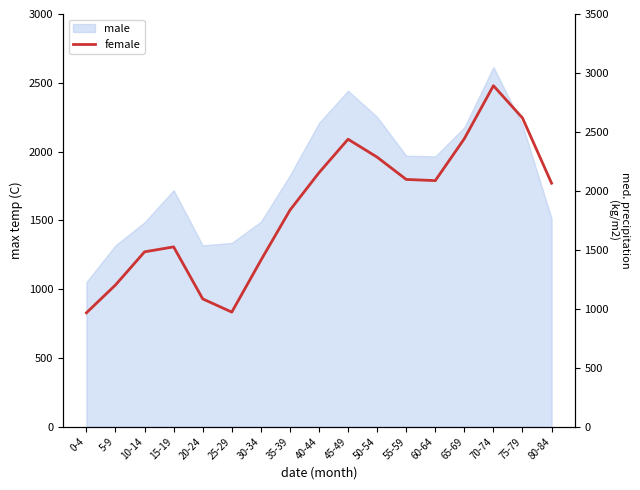

What position from the right is 45-49?

8